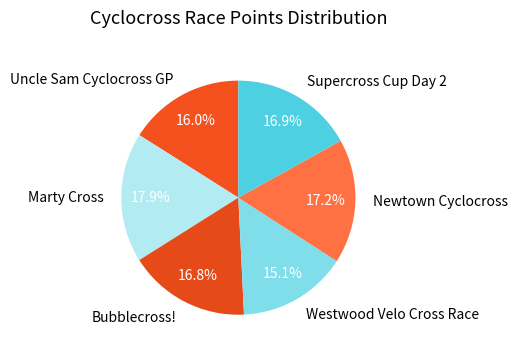

Which has a higher value, Uncle Sam Cyclocross GP or Westwood Velo Cross Race?

Uncle Sam Cyclocross GP